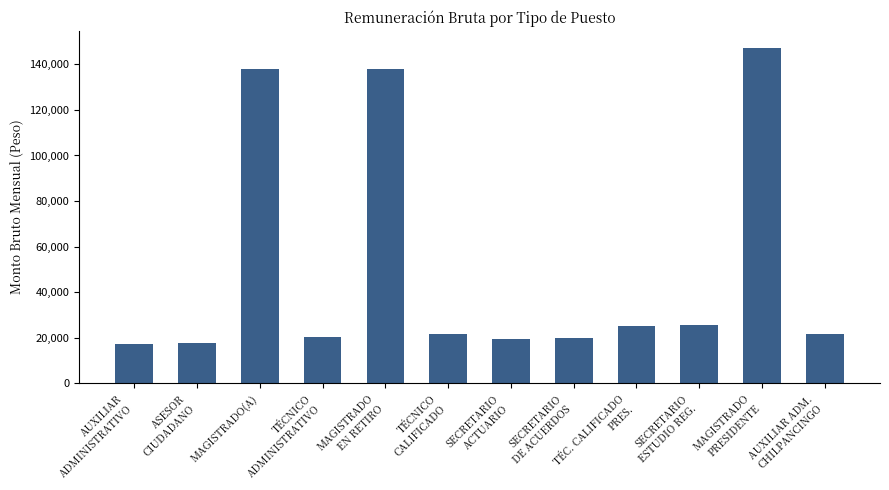

What is the label of the 11th bar from the left?

MAGISTRADO
PRESIDENTE